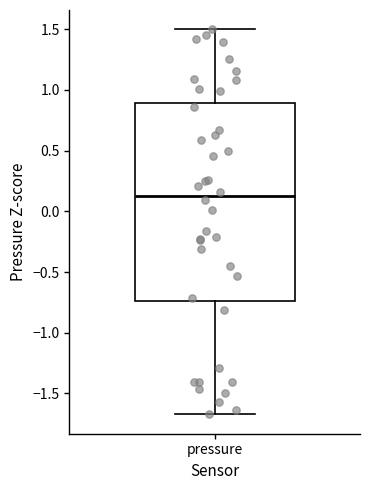

Transcribe this box plot: give where the median line is, the range the box spans, and where the two whiskers end, as read against the y-axis. The values are not printed on the chart, so give them approximately, as read against the axis.

median 0.15, box -0.75 to 0.90, whiskers -1.65 to 1.50